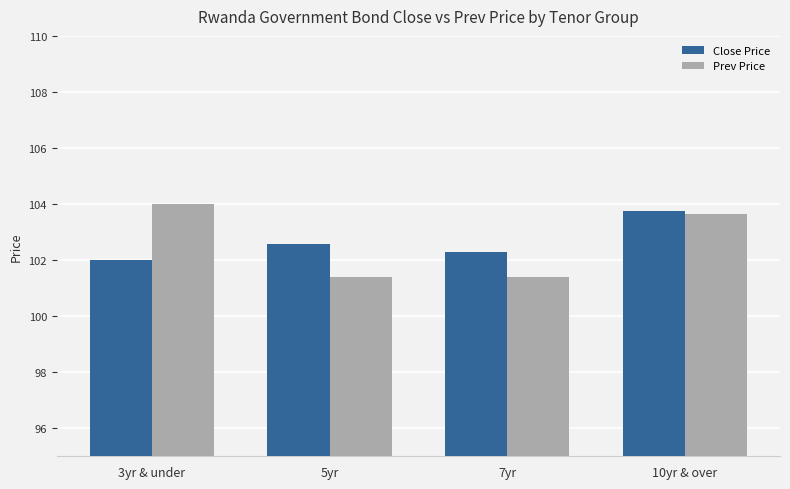

What is the minimum value shown in the chart?

101.4